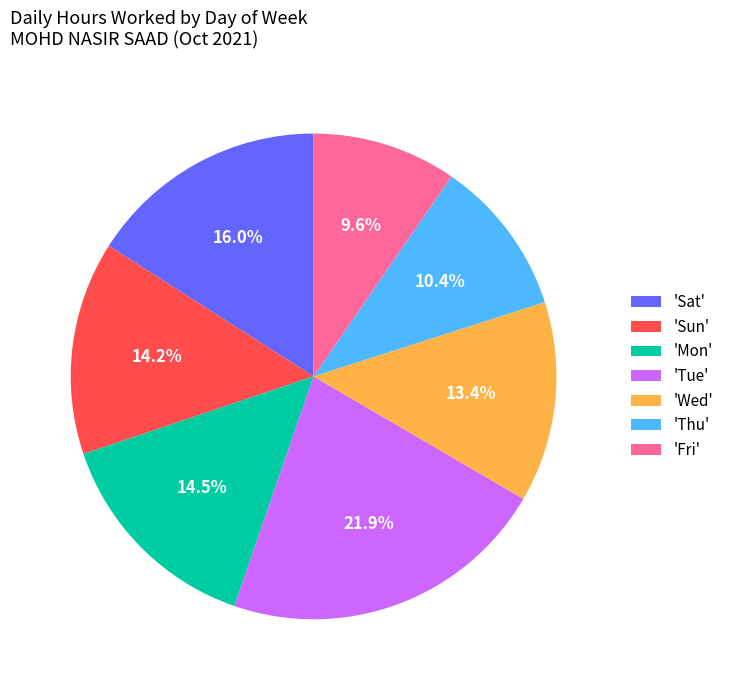

Do 'Fri' and 'Thu' together represent more than half of the pie?

No